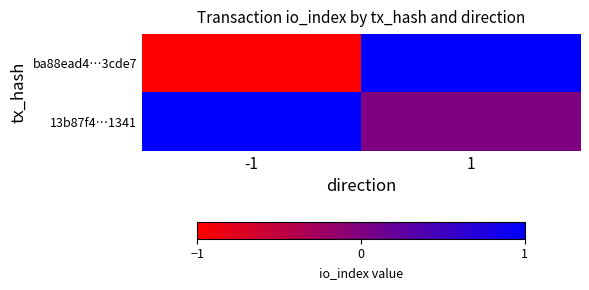

Reading left to right, extract all data points from this chart.

ba88ead4…3cde7: -1=-1	1=1
13b87f4…1341: -1=1	1=0